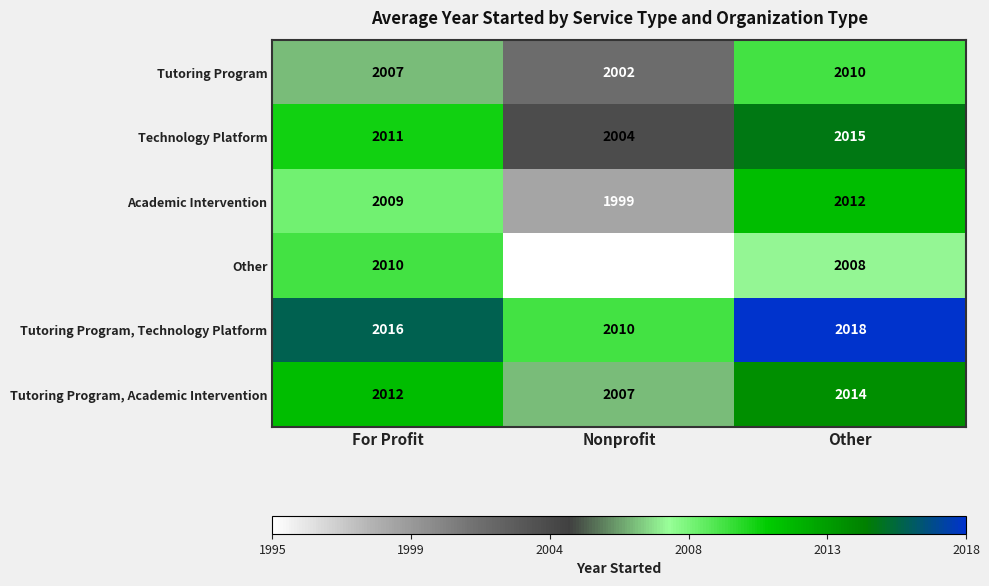

What value does the Tutoring Program, Technology Platform series have at Nonprofit?

2010